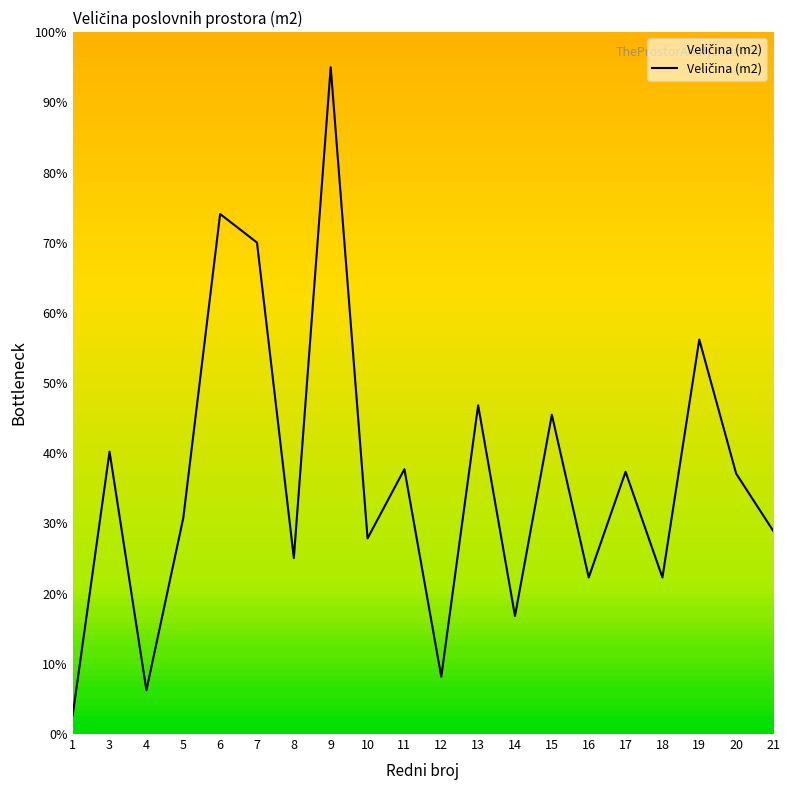

What is the change in value from 11 to 14?

-20.9